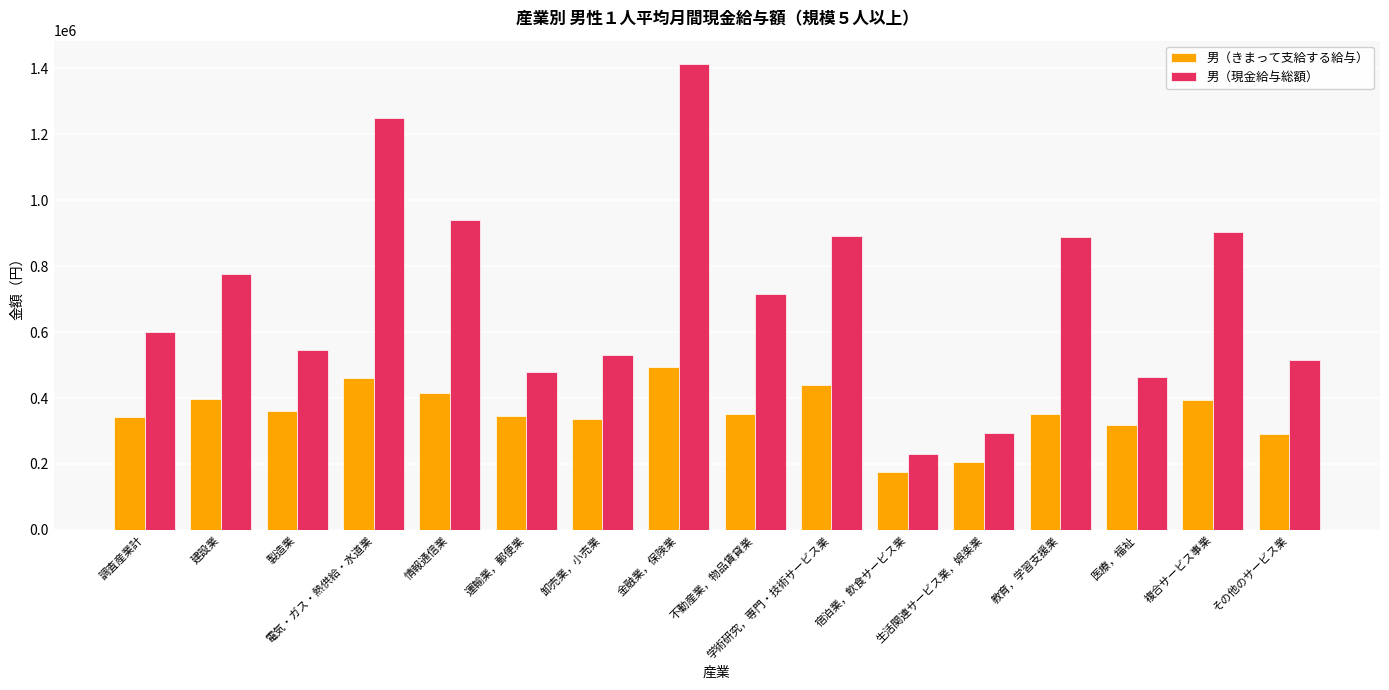

Which series has the largest range (max minus min)?

男（現金給与総額）